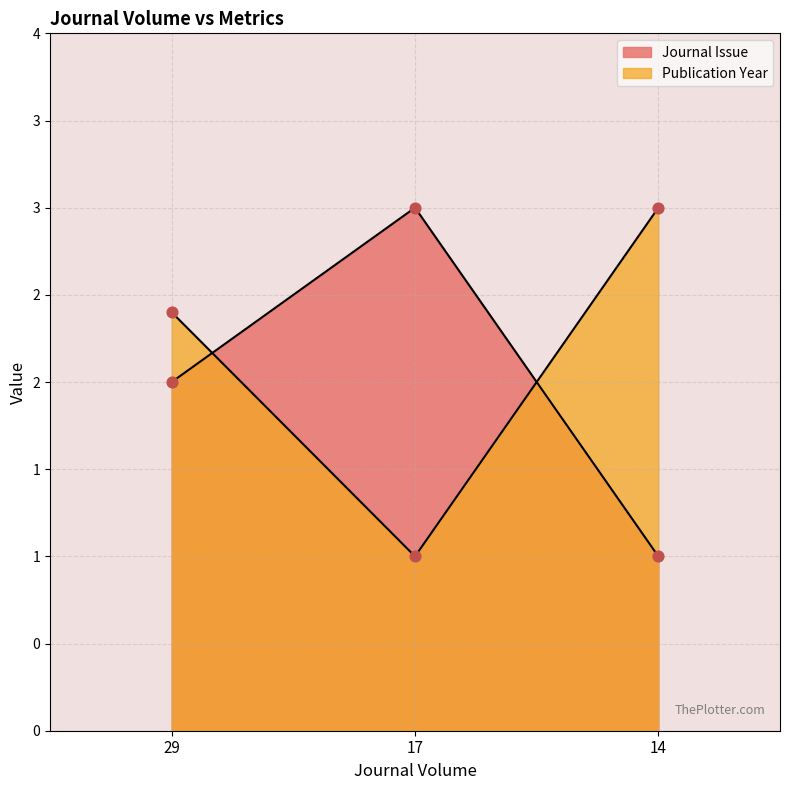

What are all the series names shown in the legend?

Journal Issue, Publication Year